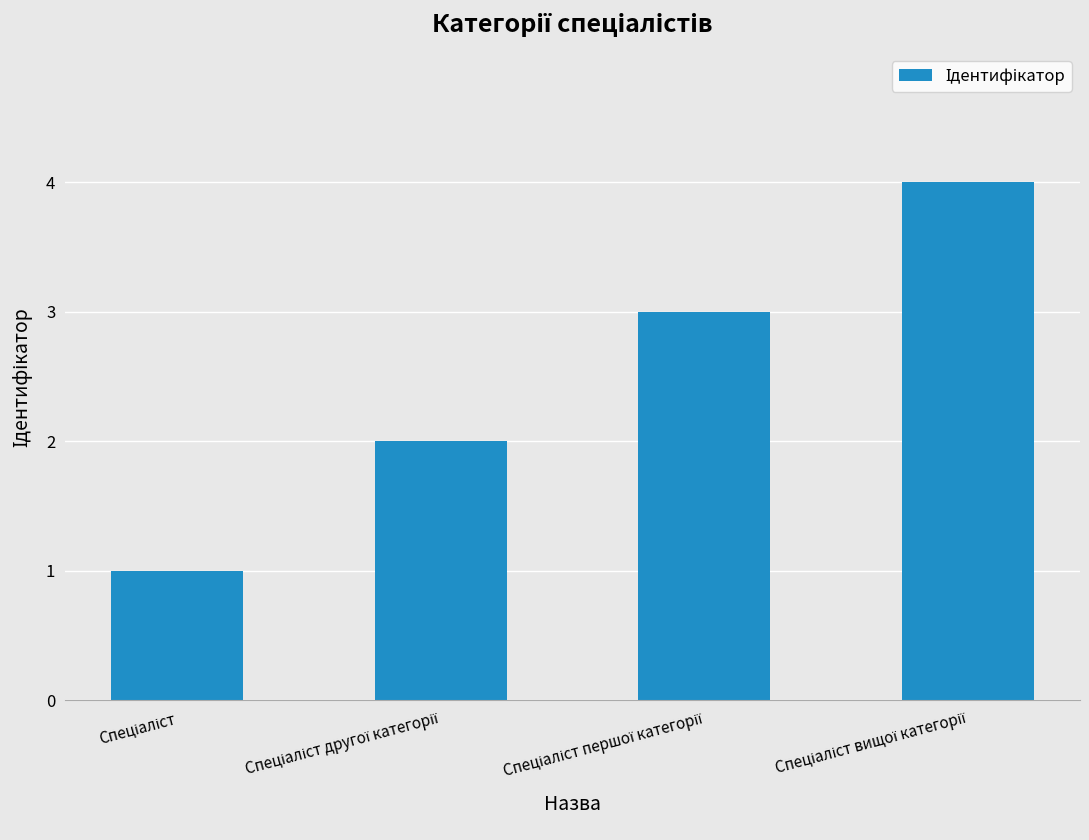

What is the greatest value displayed?

4